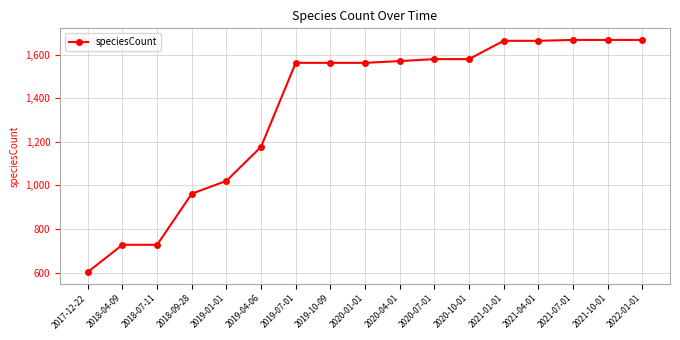

The value at 2018-09-28 is 962. True or false?

True